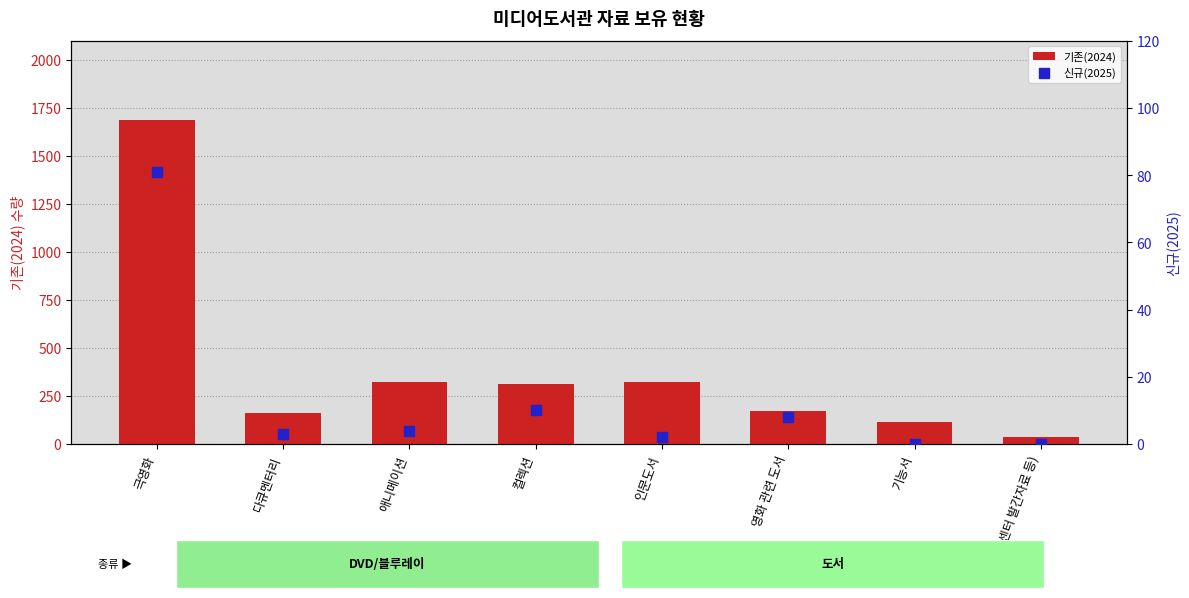

Is the value of 신규(2025) at 영화 관련 도서 greater than the value of 기존(2024) at 기타(센터 발간자료 등)?

No